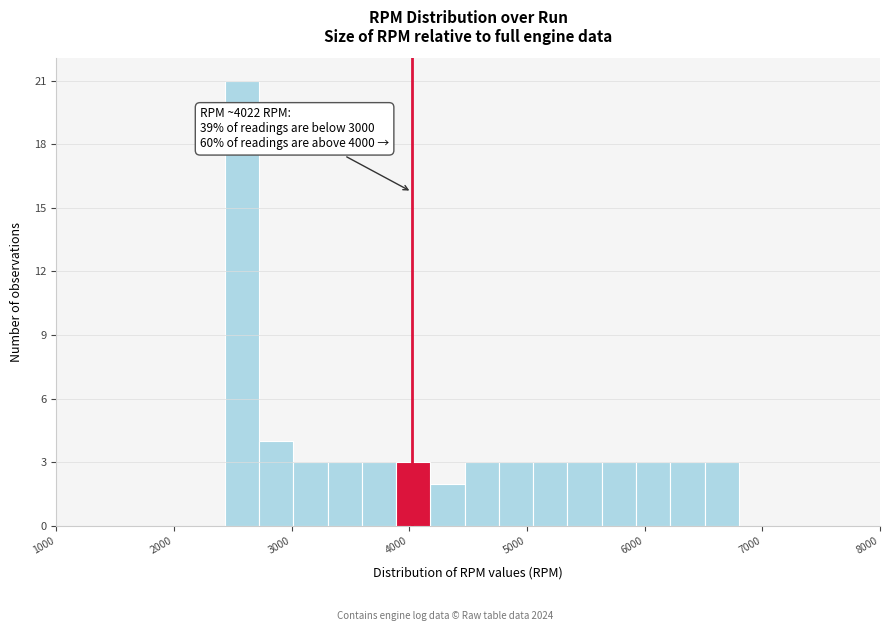

Around what value on the x-axis is the tallest bar? Give the approximate position of its centre, as read against the axis.

2600